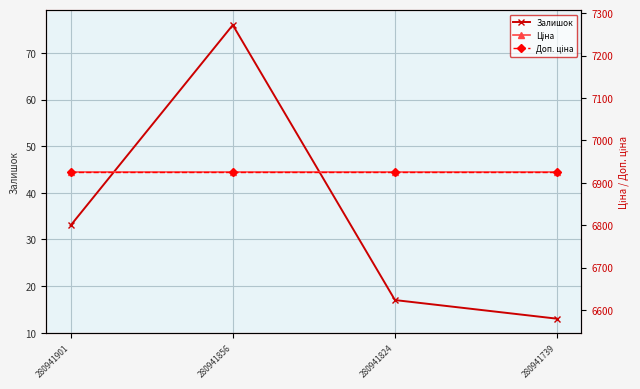

At which category is the sum across all series the highest?

280941856